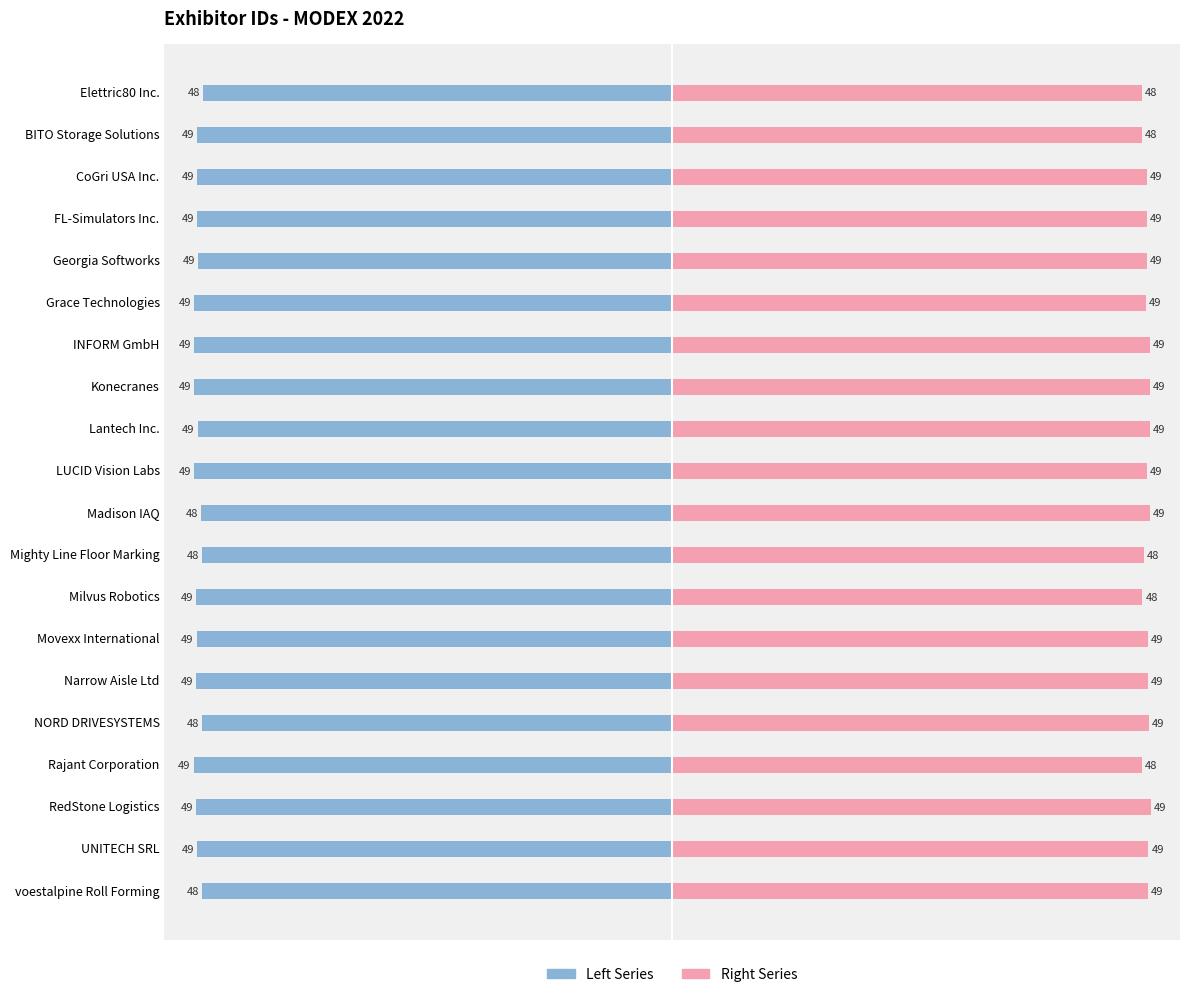

The Left Series (Id/1000) series shows -48.7 at Movexx International. True or false?

True